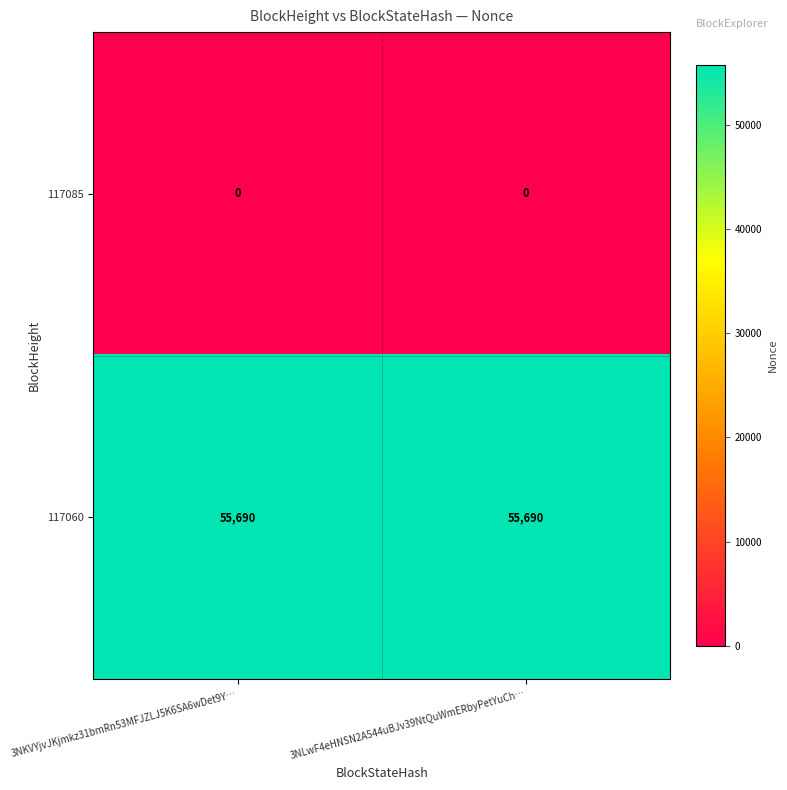

Reading left to right, extract all data points from this chart.

117085: 3NKVYjvJKjmkz31bmRn53MFJZLJ5K6SA6wDet9Y…=0	3NLwF4eHNSN2A544uBJv39NtQuWmERbyPetYuCh…=0
117060: 3NKVYjvJKjmkz31bmRn53MFJZLJ5K6SA6wDet9Y…=55690	3NLwF4eHNSN2A544uBJv39NtQuWmERbyPetYuCh…=55690